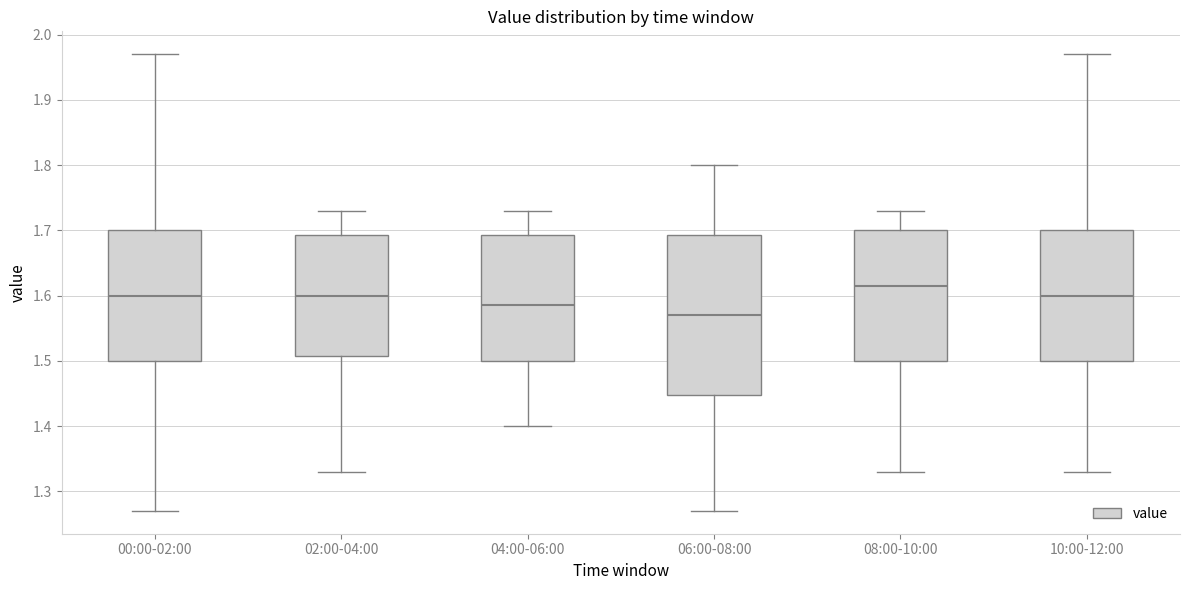

Which box is the tallest, from its lower edge to its upper edge?

06:00-08:00